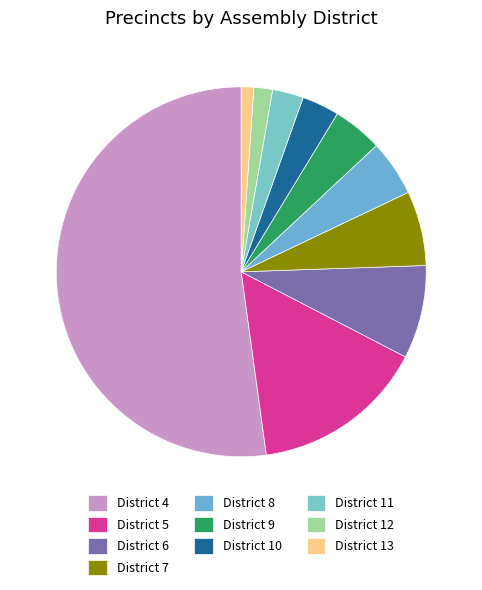

Is there a majority slice in this chart?

Yes